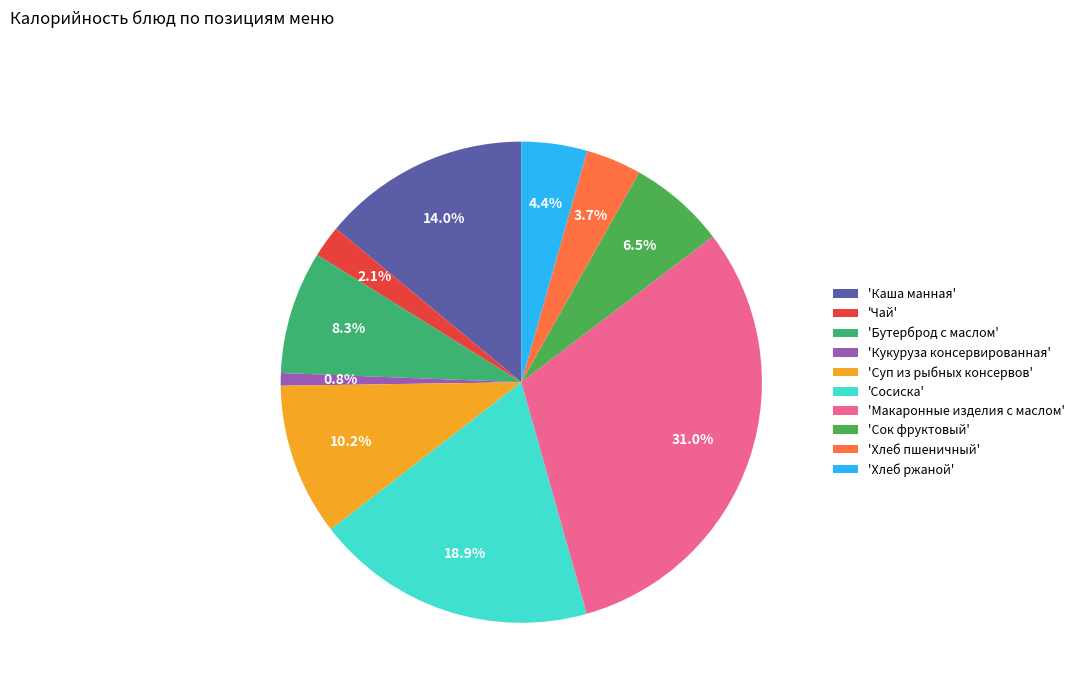

How many slices are in this pie chart?

10